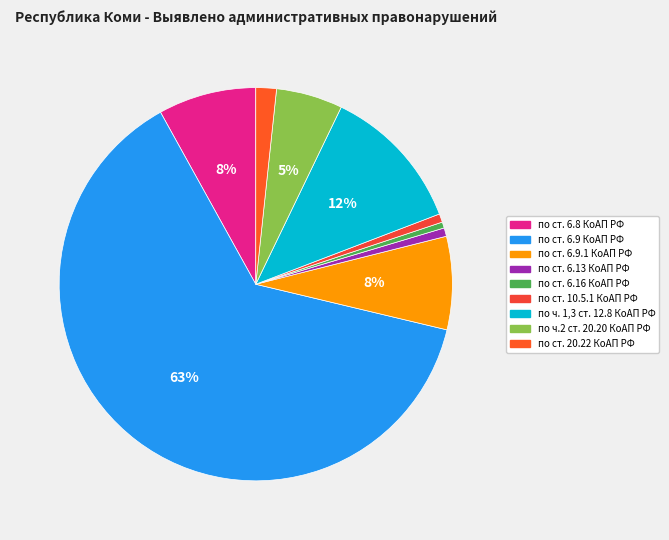

Which slice represents more than half of the pie?

по ст. 6.9 КоАП РФ